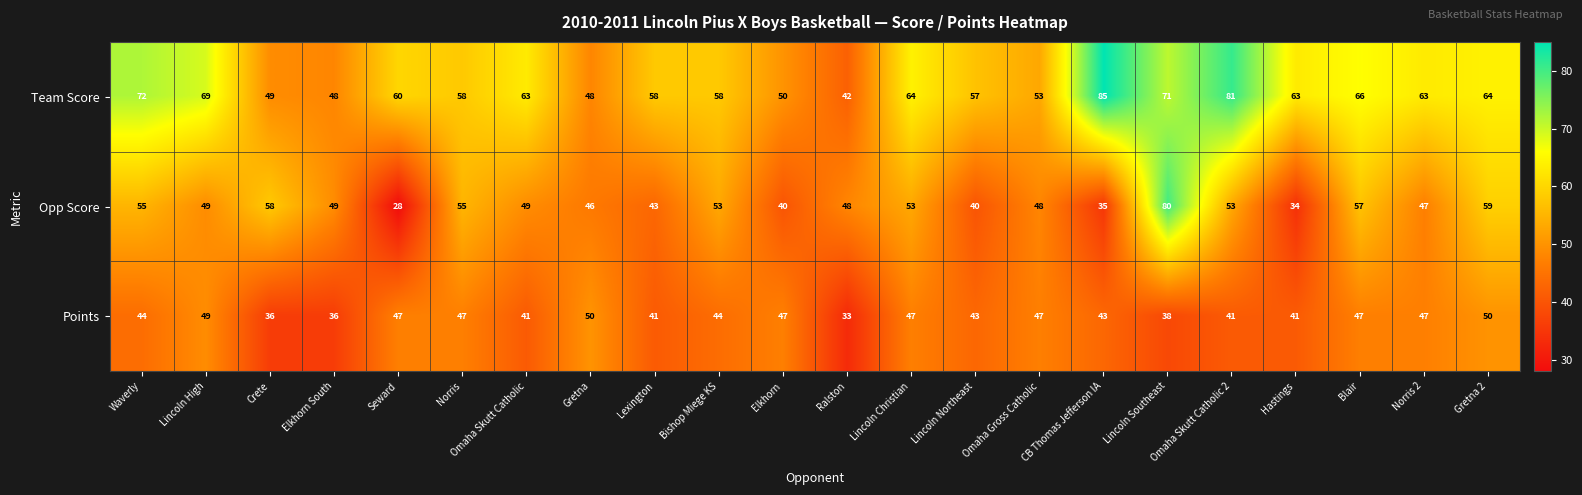

What is the sum of the Team Score values at Omaha Skutt Catholic and Elkhorn South?

111